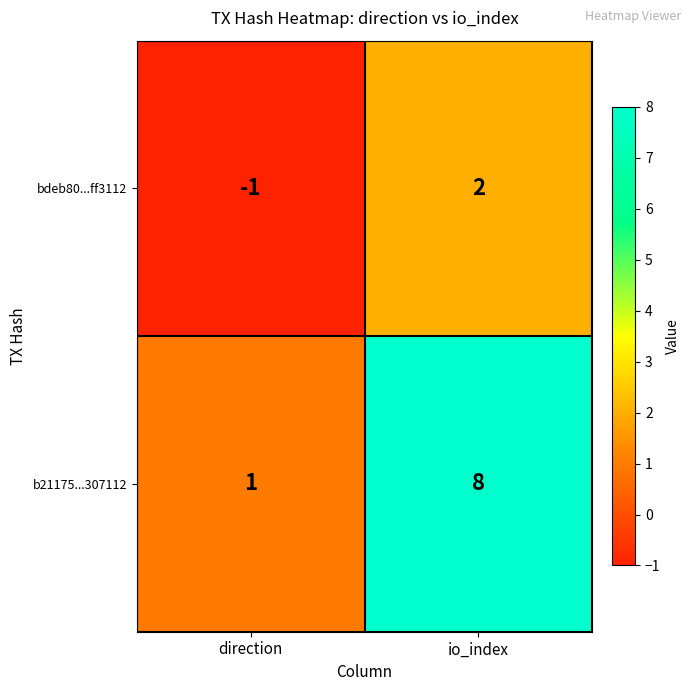

List the series in order of their overall mean, highest first.

b21175...307112, bdeb80...ff3112